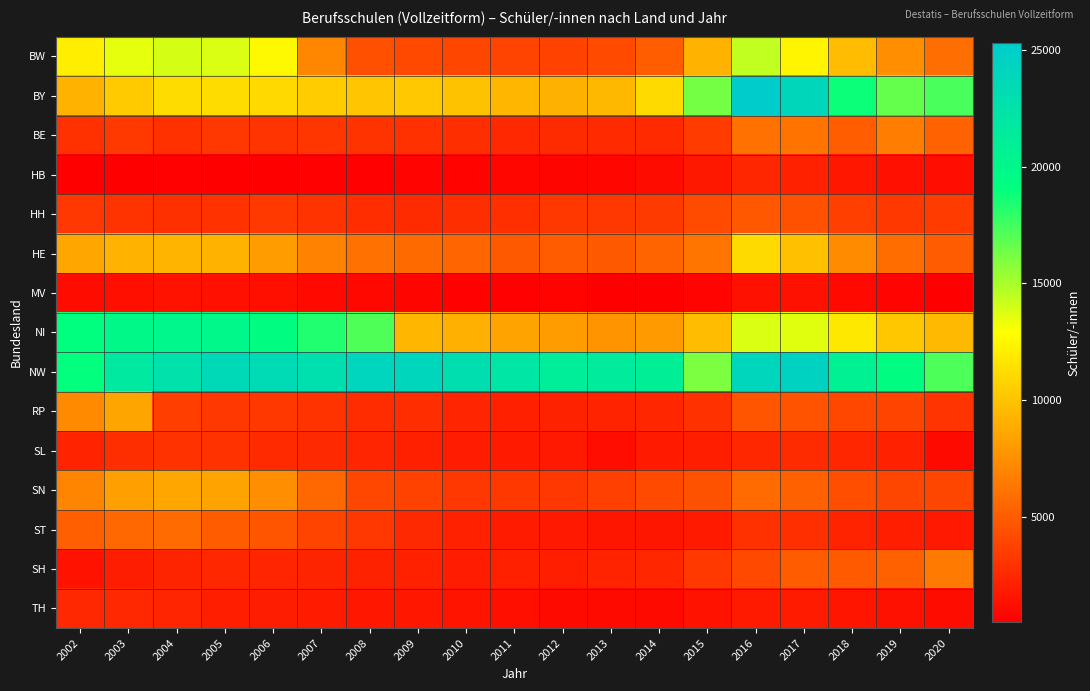

What is the total value across all series at 2014?

71618